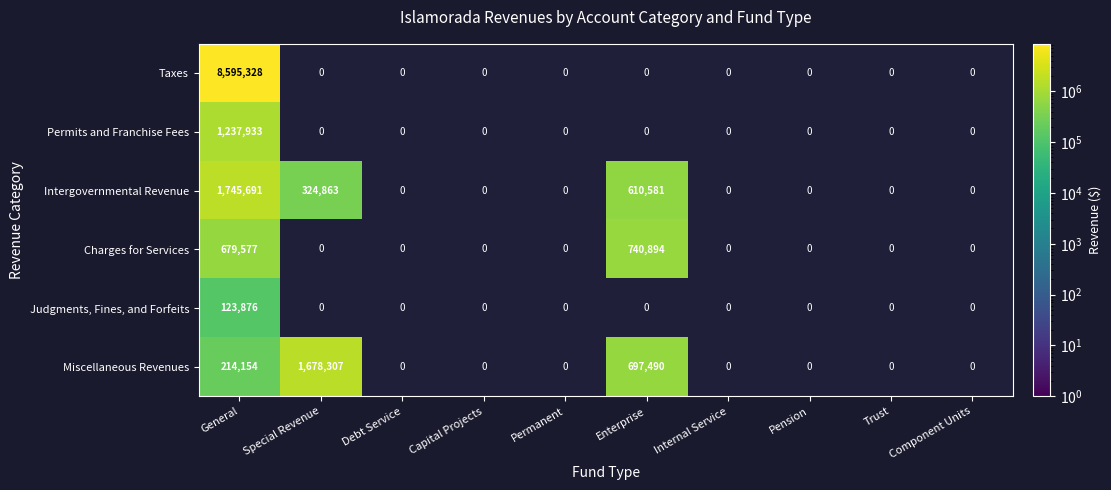

Is the value of Taxes at Special Revenue greater than the value of Miscellaneous Revenues at Pension?

No